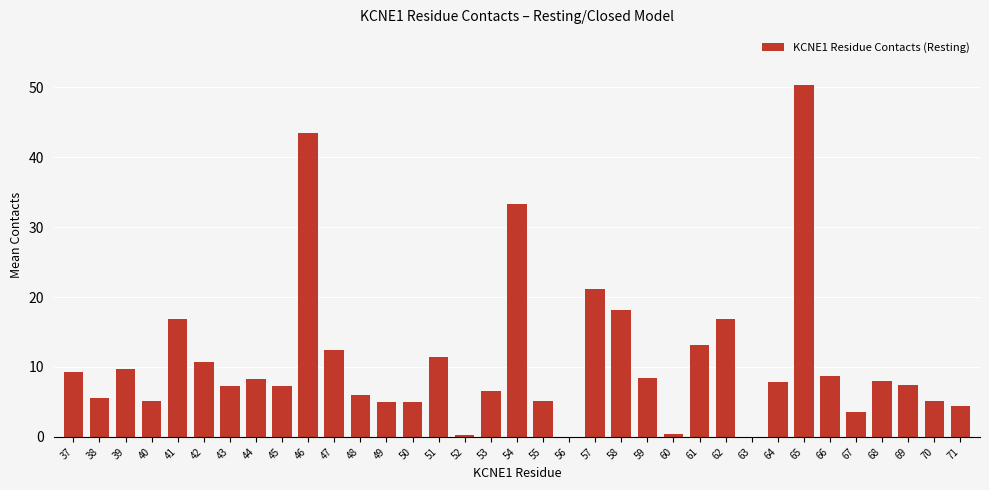

At which label is the value closest to 25?

57